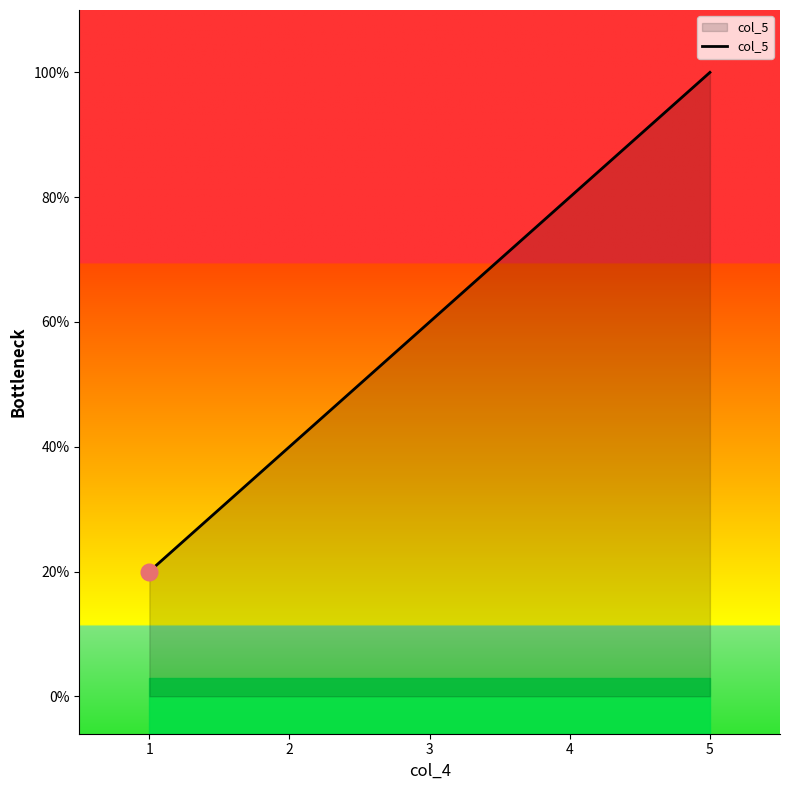

What is the sum of the values at 3 and 5?

8